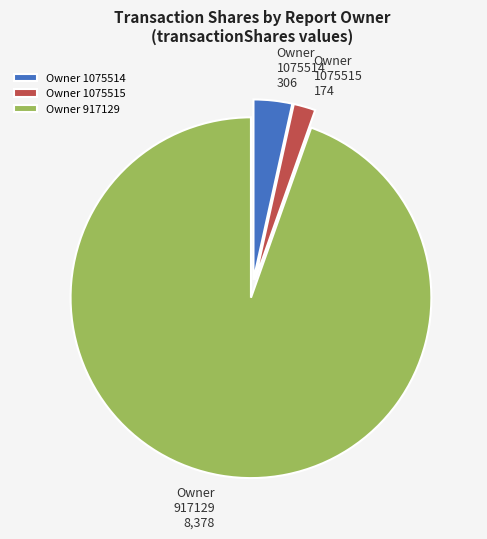

Count the number of slices in the pie.

3